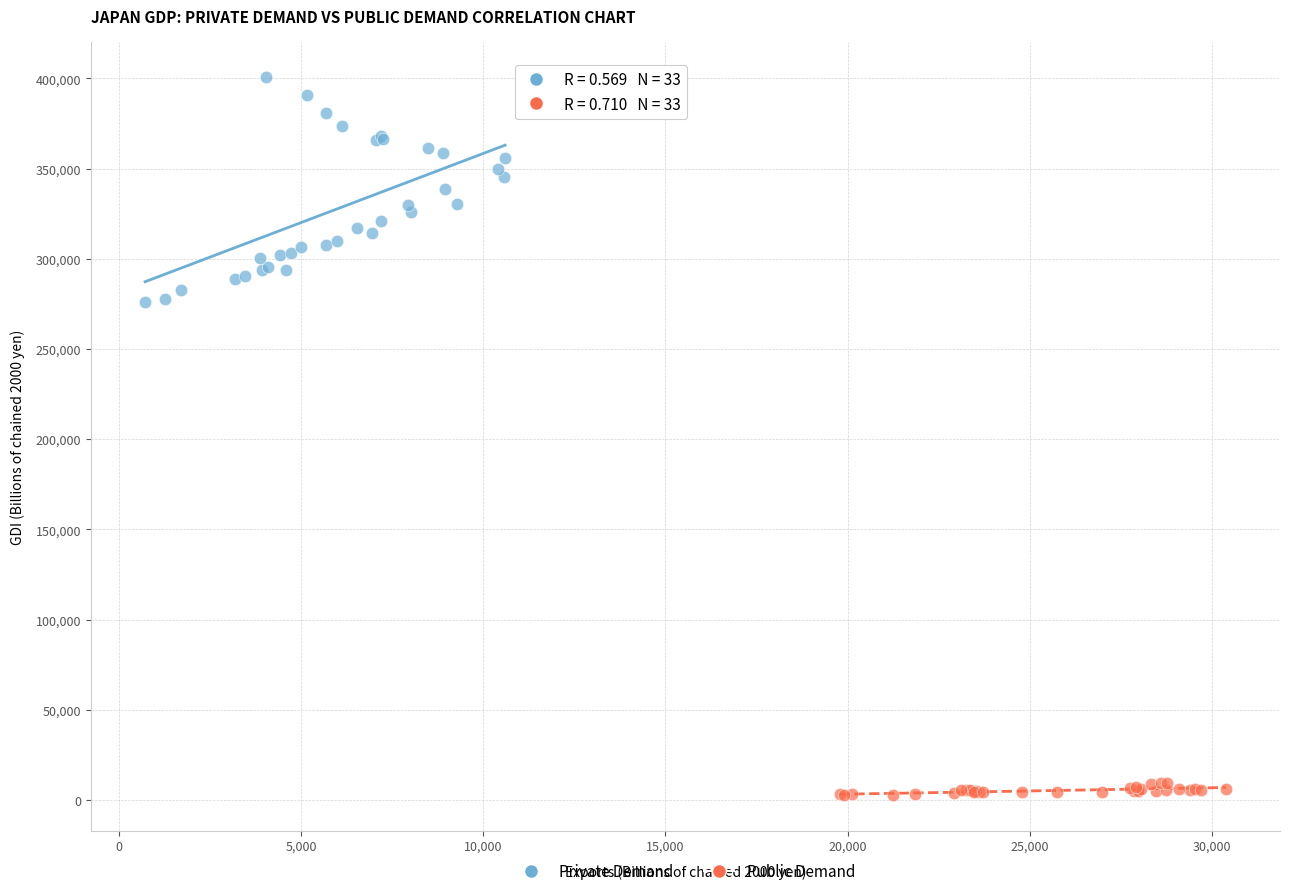

Which series contains the lowest Y value?

Public Demand